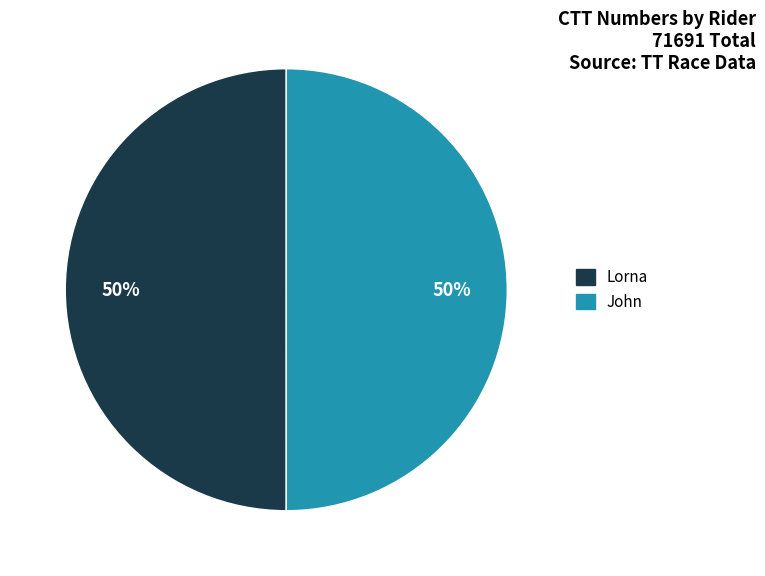

True or false: John accounts for 58% of the total.

False